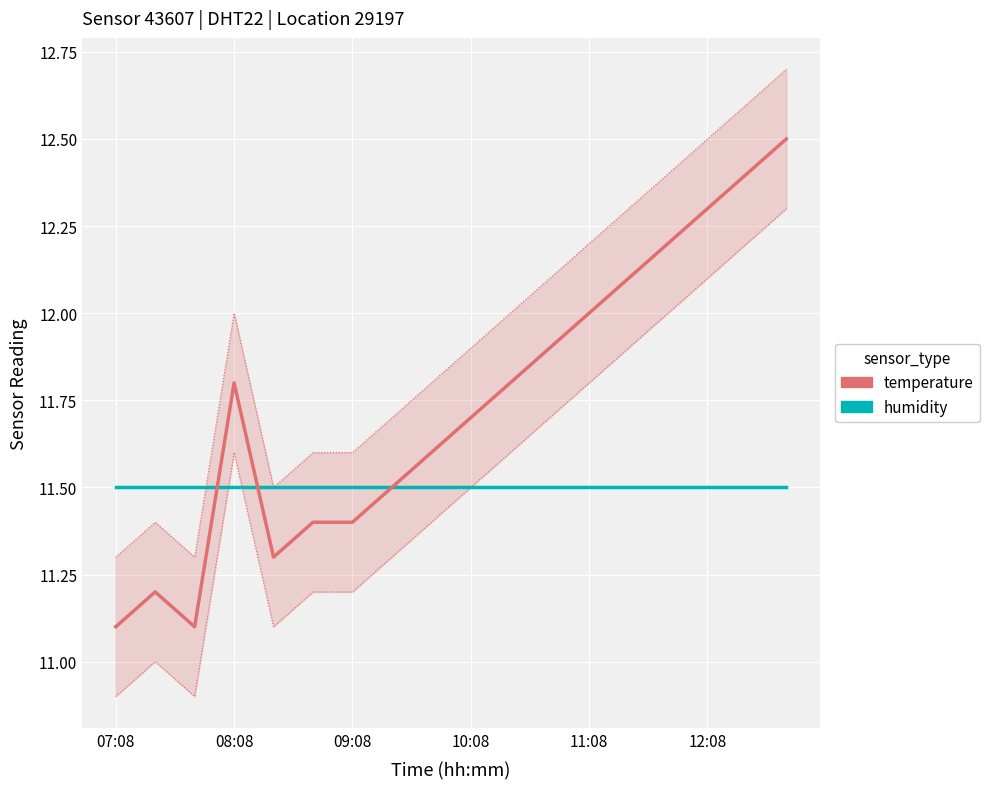

Reading left to right, what are all the values shown in this chart?

humidity: 11.5	11.5	11.5	11.5	11.5	11.5	11.5	11.5	11.5	11.5	11.5	11.5	11.5	11.5	11.5	11.5	11.5	11.5
temperature: 11.1	11.2	11.1	11.8	11.3	11.4	11.4	11.5	11.6	11.7	11.8	11.9	12.0	12.1	12.2	12.3	12.4	12.5